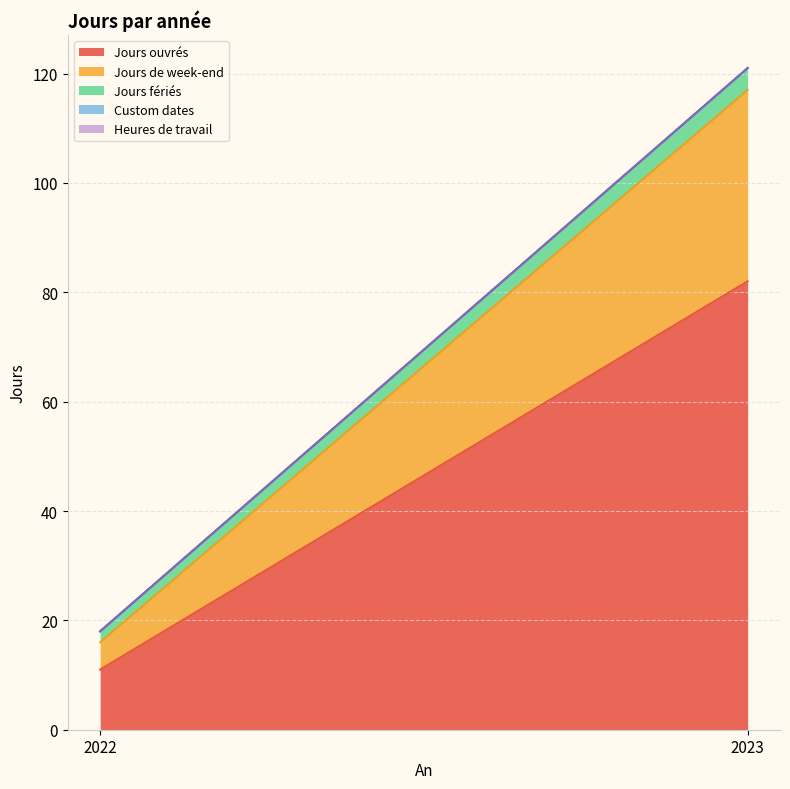

What is the total value across all series at 2022?

18